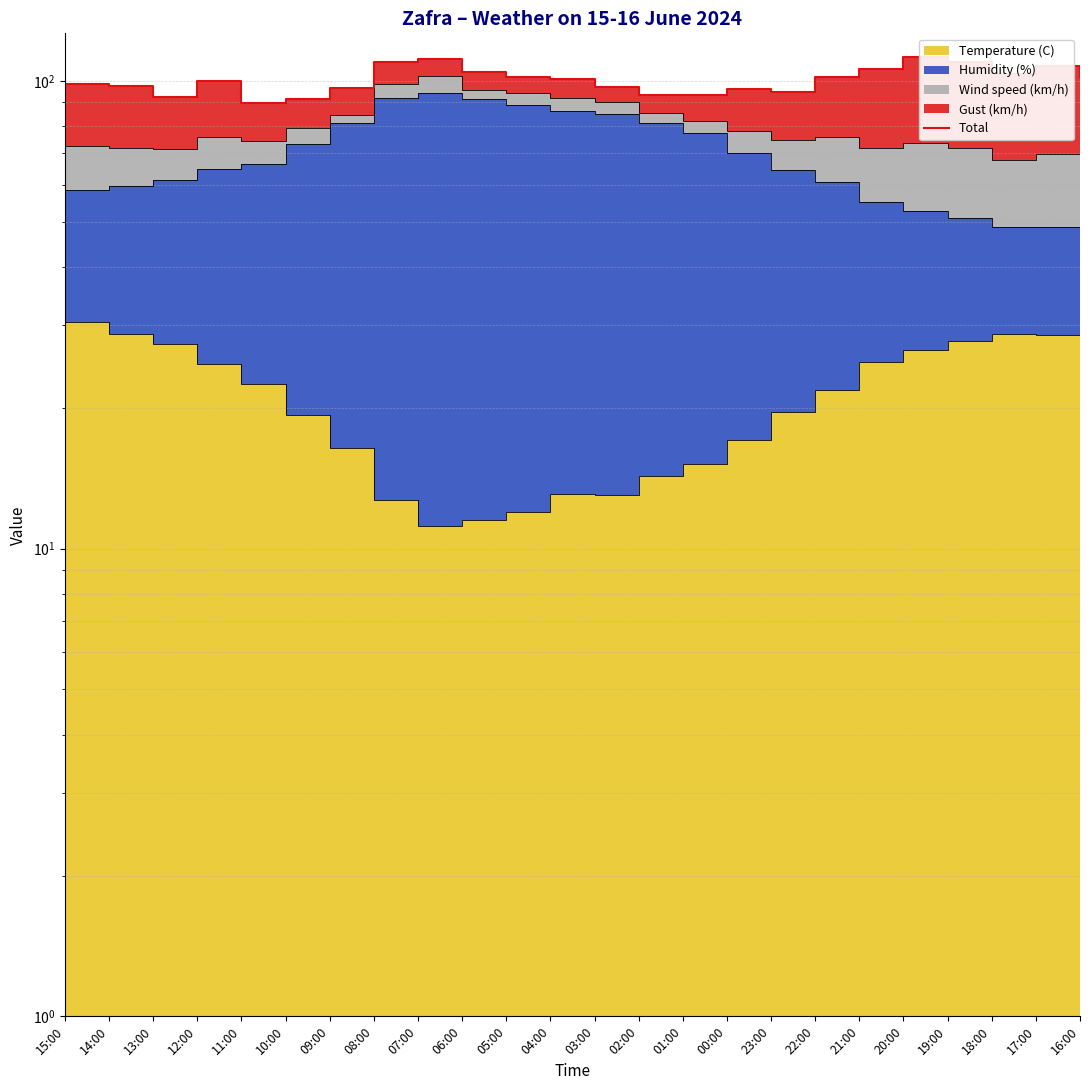

What is the difference between the values at 10:00 and 18:00?

12.4